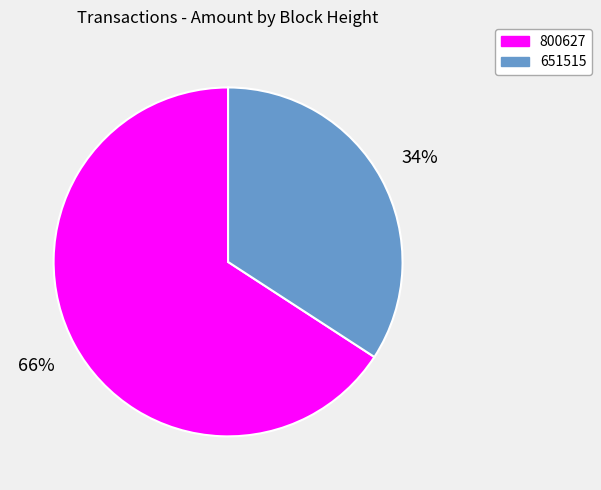

Is it true that 651515 is 22% of the pie?

False